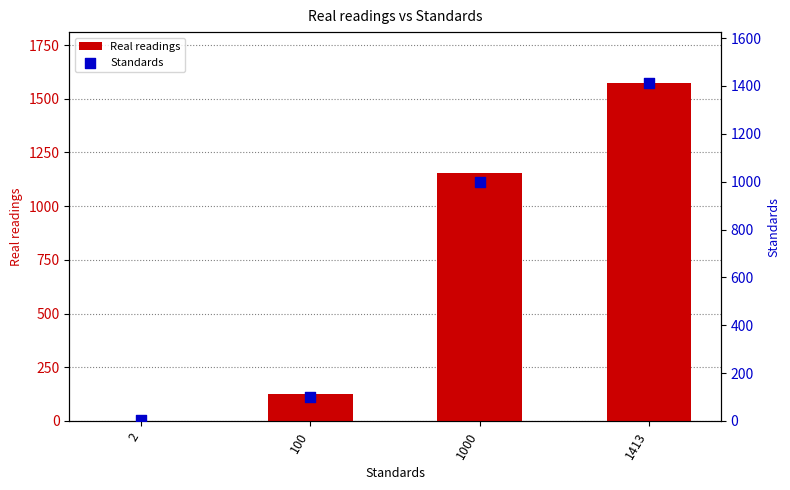

Which series has the largest total across all categories?

Real readings